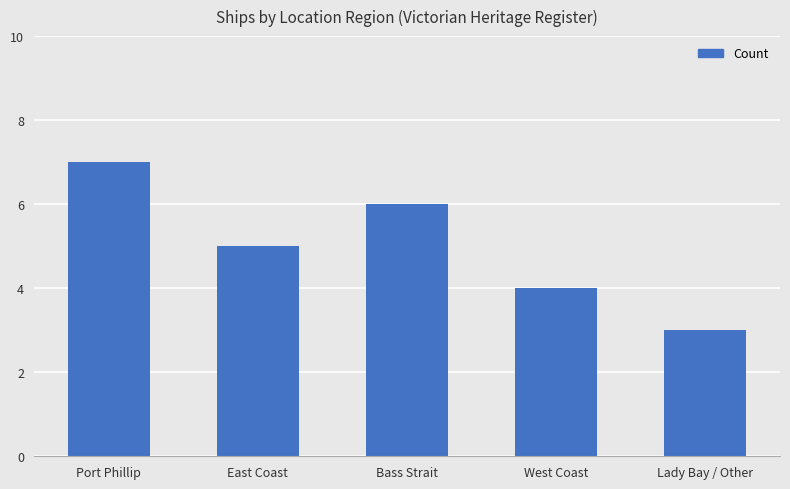

List the labels in order of value, largest first.

Port Phillip, Bass Strait, East Coast, West Coast, Lady Bay / Other